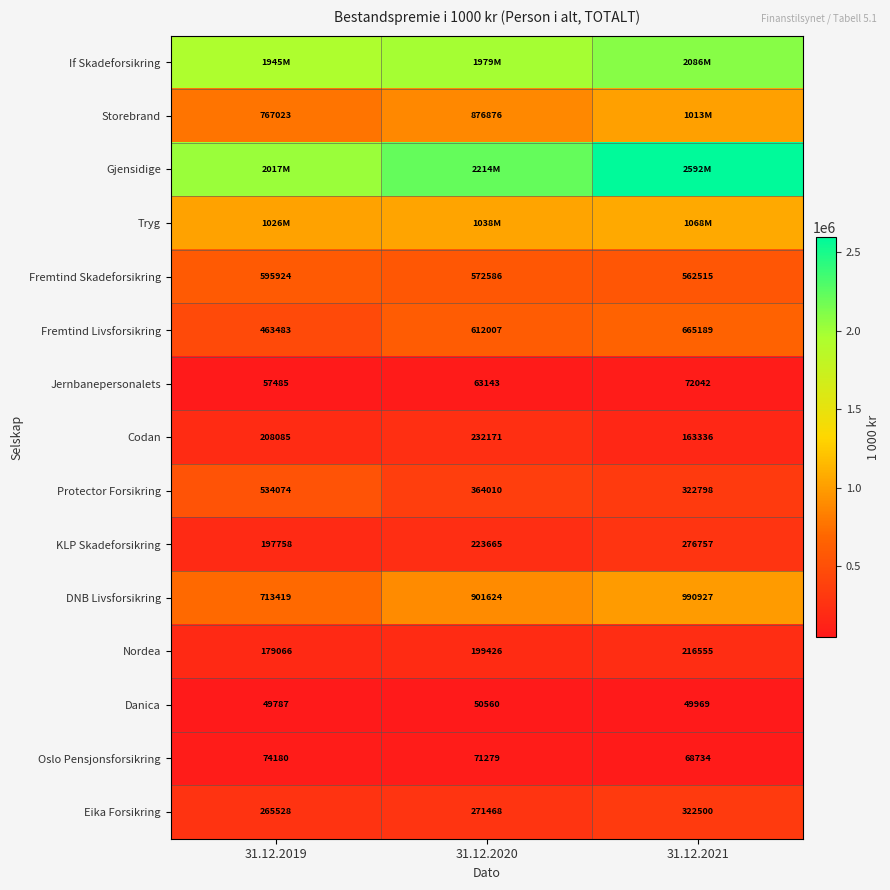

What is the average value of the Eika Forsikring series?

286499